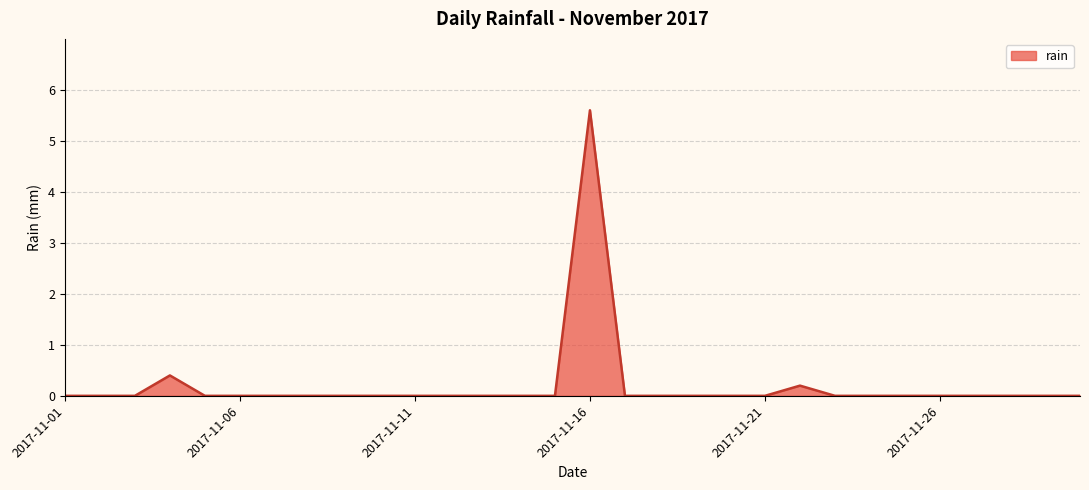

What is the greatest value displayed?

5.6